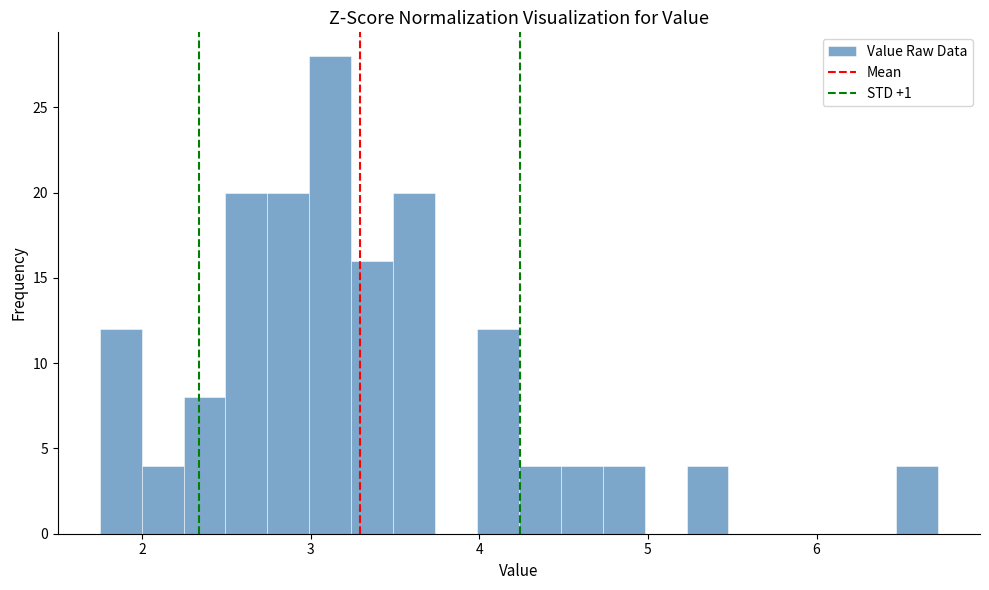

Around what value on the x-axis is the tallest bar? Give the approximate position of its centre, as read against the axis.

3.1